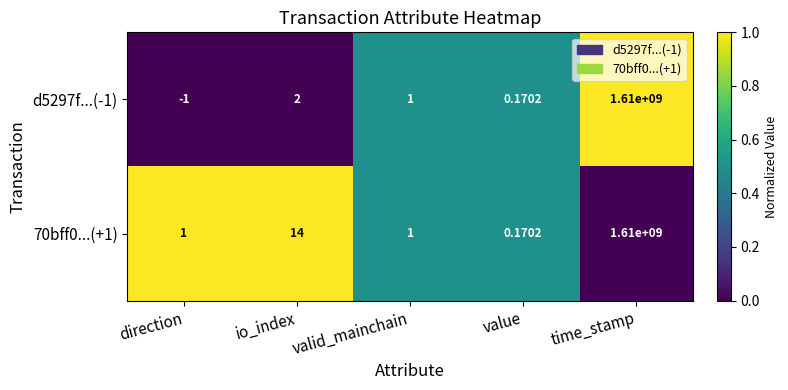

Rank the series by their average value, from highest to lowest.

70bff0...(+1), d5297f...(-1)